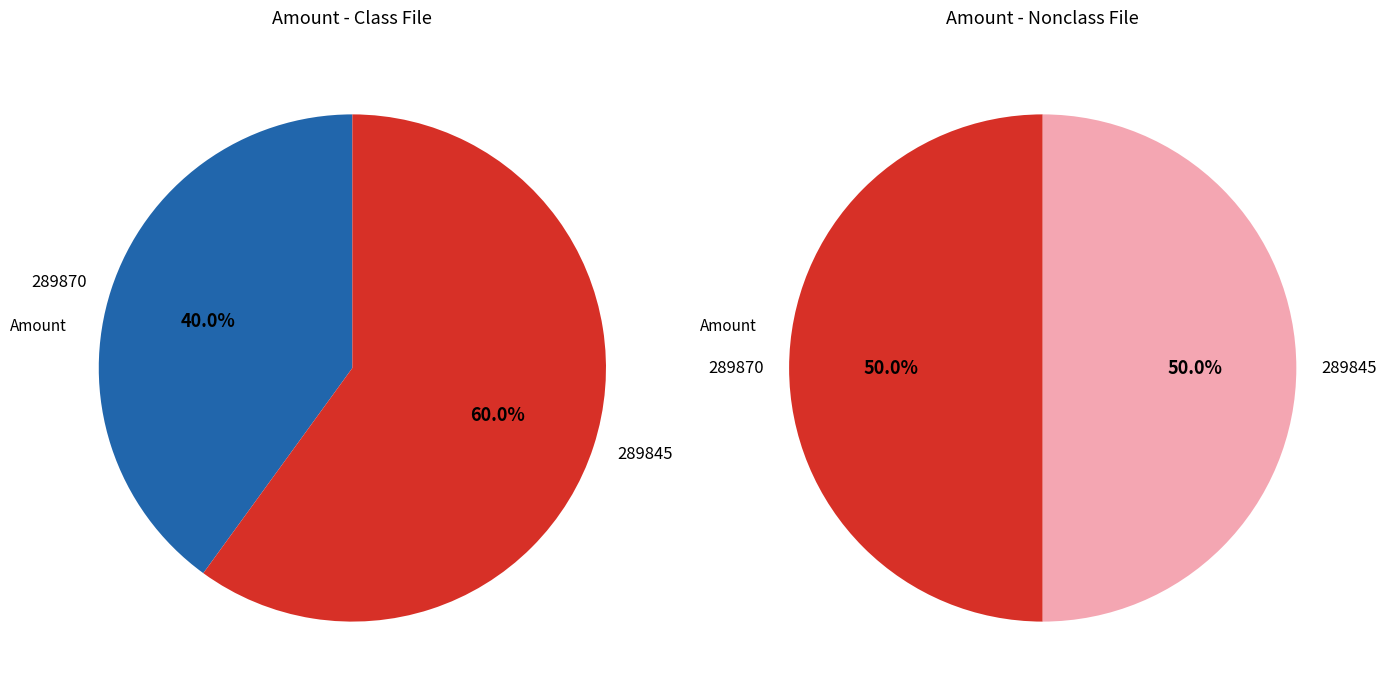

Does 289845 represent more than half of the total?

Yes